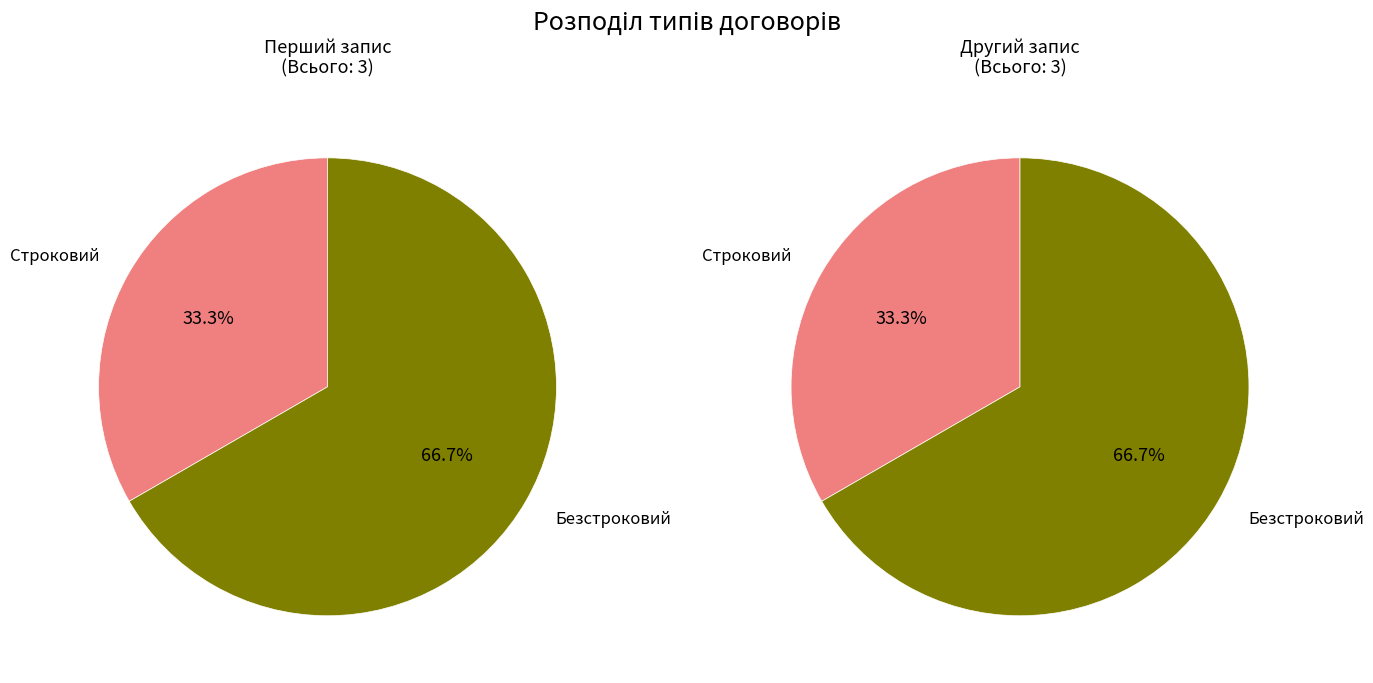

Does any single category account for the majority?

Yes